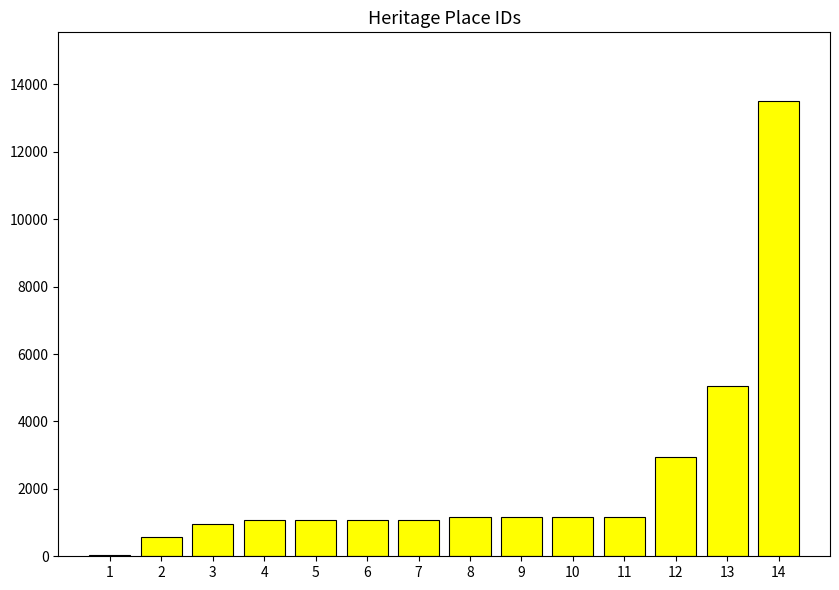

Where is the data nearest to the value 6774?

13